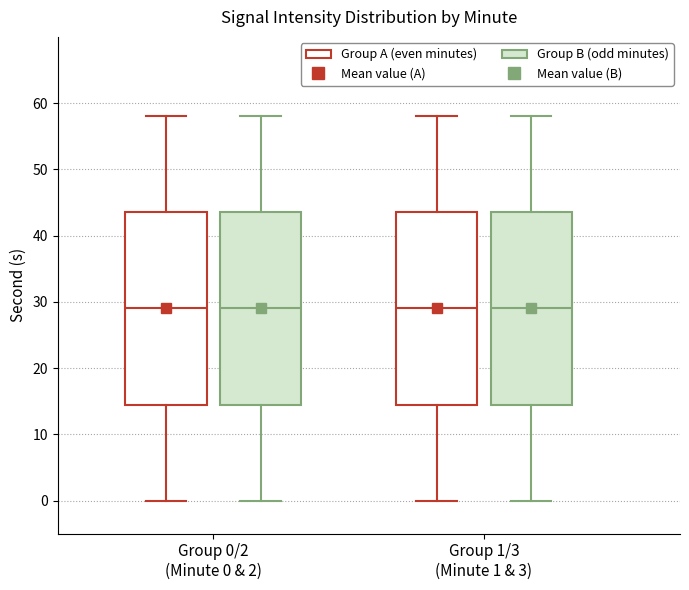

Reading left to right, read every box against the y-axis: the position of its median line, the range the box covers, and the ends of its whiskers. The values are not printed on the chart, so give them approximately, as read against the axis.

Group 0/2 (Minute 0 & 2) (Group A (even minutes)): median 29, box 15 to 44, whiskers 0 to 58
Group 0/2 (Minute 0 & 2) (Group B (odd minutes)): median 29, box 15 to 44, whiskers 0 to 58
Group 1/3 (Minute 1 & 3) (Group A (even minutes)): median 29, box 15 to 44, whiskers 0 to 58
Group 1/3 (Minute 1 & 3) (Group B (odd minutes)): median 29, box 15 to 44, whiskers 0 to 58